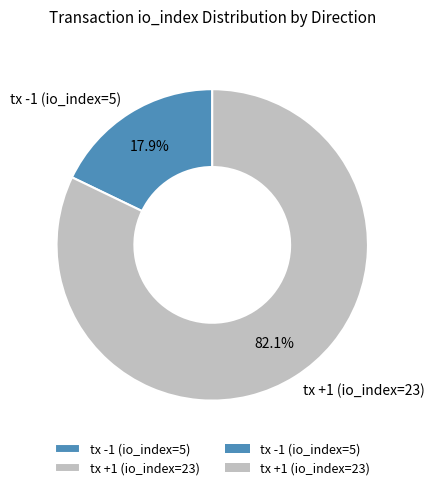

What is the ratio of the value at tx +1 (io_index=23) to the value at tx -1 (io_index=5)?

4.6